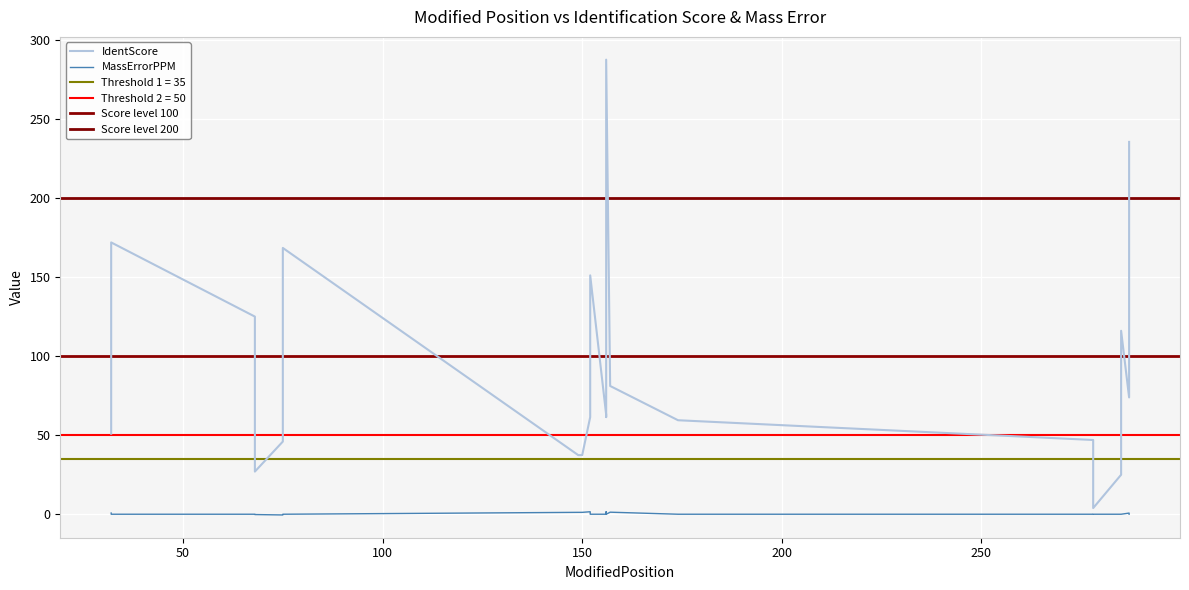

How many interior local valleys does the MassErrorPPM series have?

3